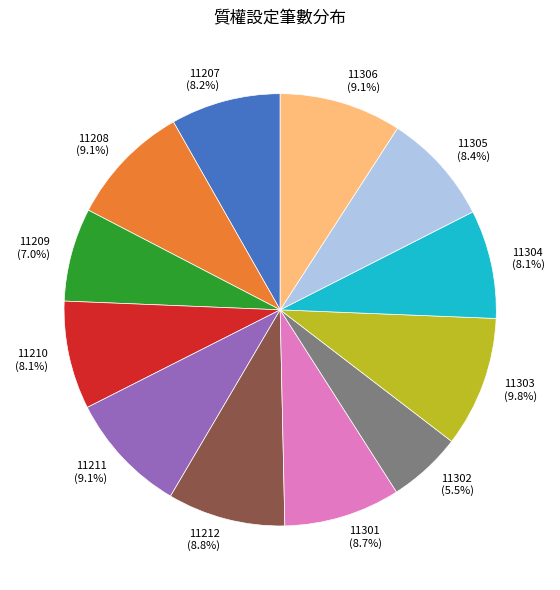

Which category has the smallest portion of the pie?

11302